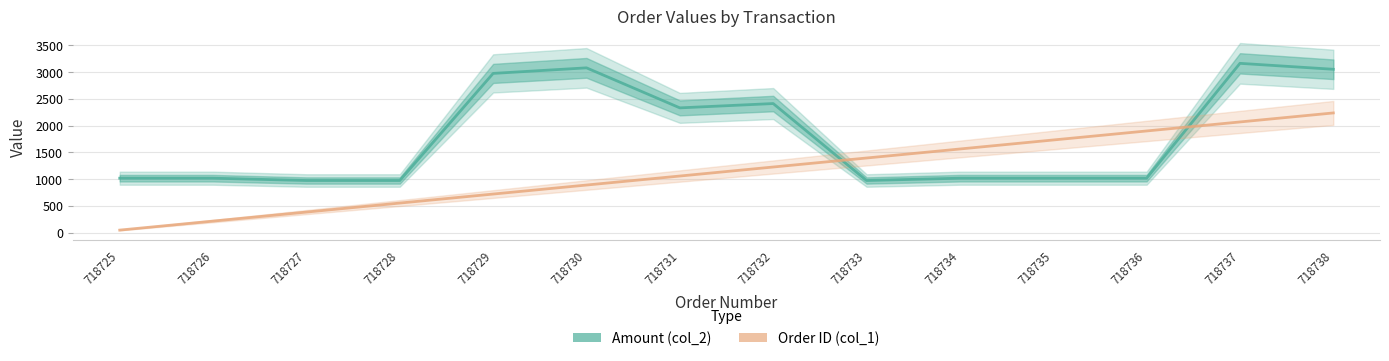

What is the spread (max minus min) of values at 718738?

815.5